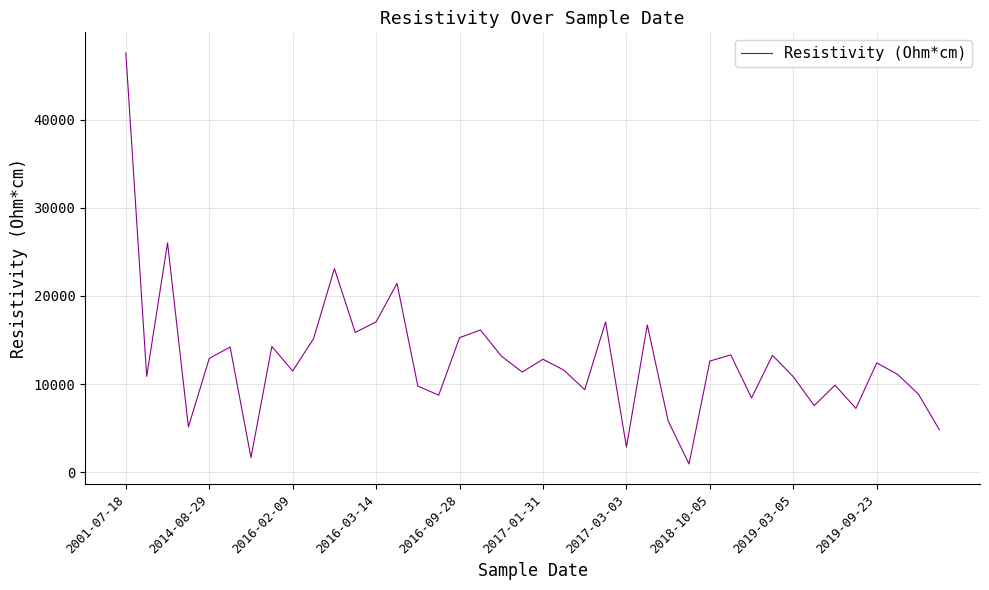

What is the difference between the maximum and minimum values?

46671